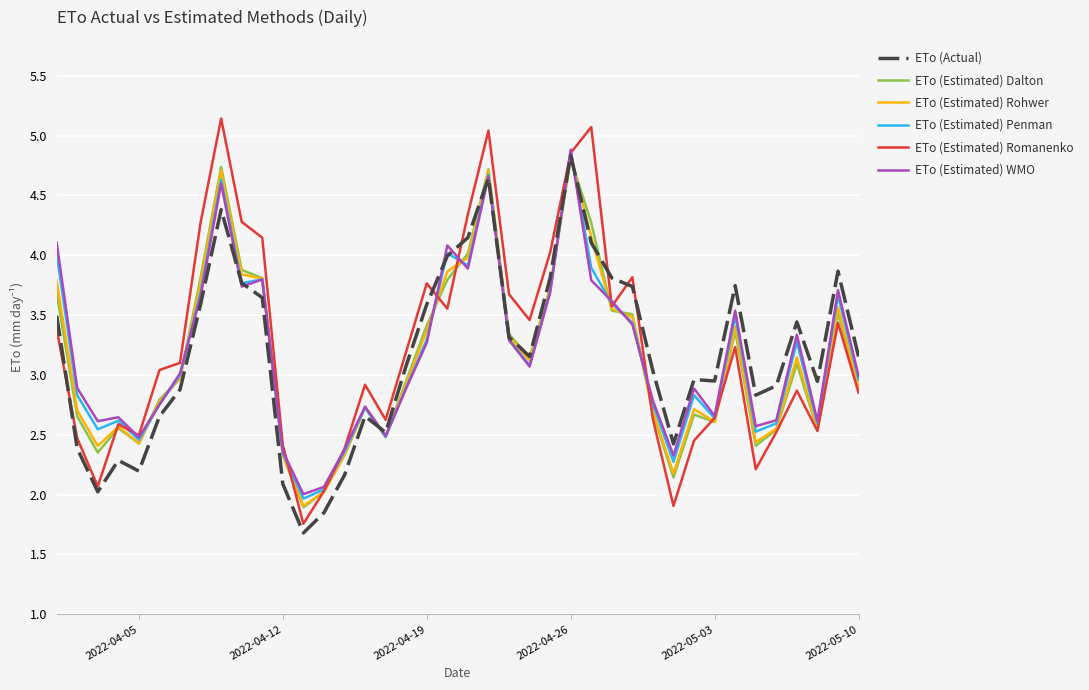

Which series has the widest spread of values?

ETo (Estimated) Romanenko